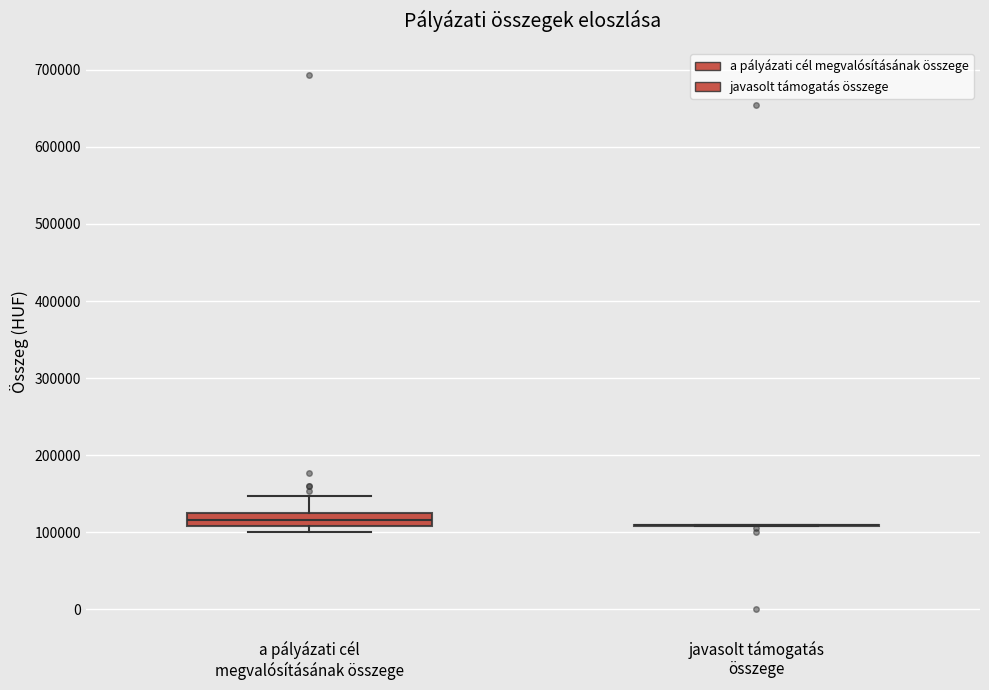

Reading left to right, transcribe this box plot: for each box, give where its median line is, the range the box spans, and where its two whiskers end, as read against the y-axis. The values are not printed on the chart, so give them approximately, as read against the axis.

a pályázati cél megvalósításának összege: median 120000 (inside the box), box 110000 to 120000, whiskers 100000 to 150000
javasolt támogatás összege: box collapsed to a line at 110000, whiskers 110000 to 110000